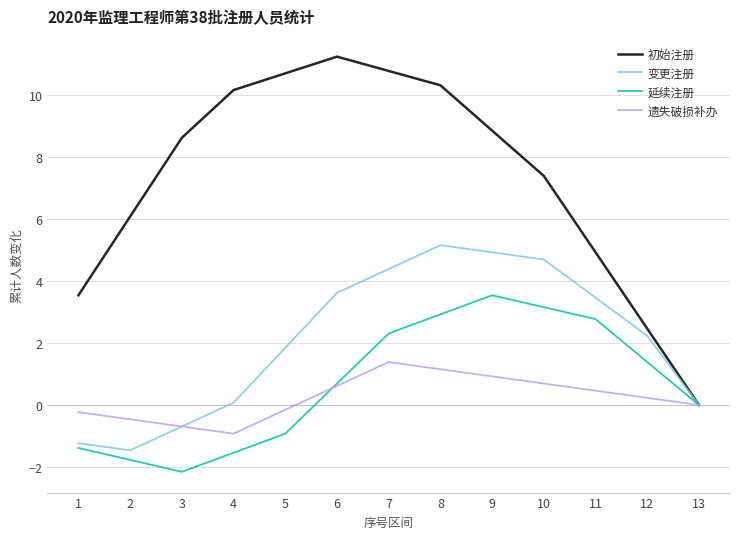

The value of 延续注册 at 2 is -1.8. True or false?

True